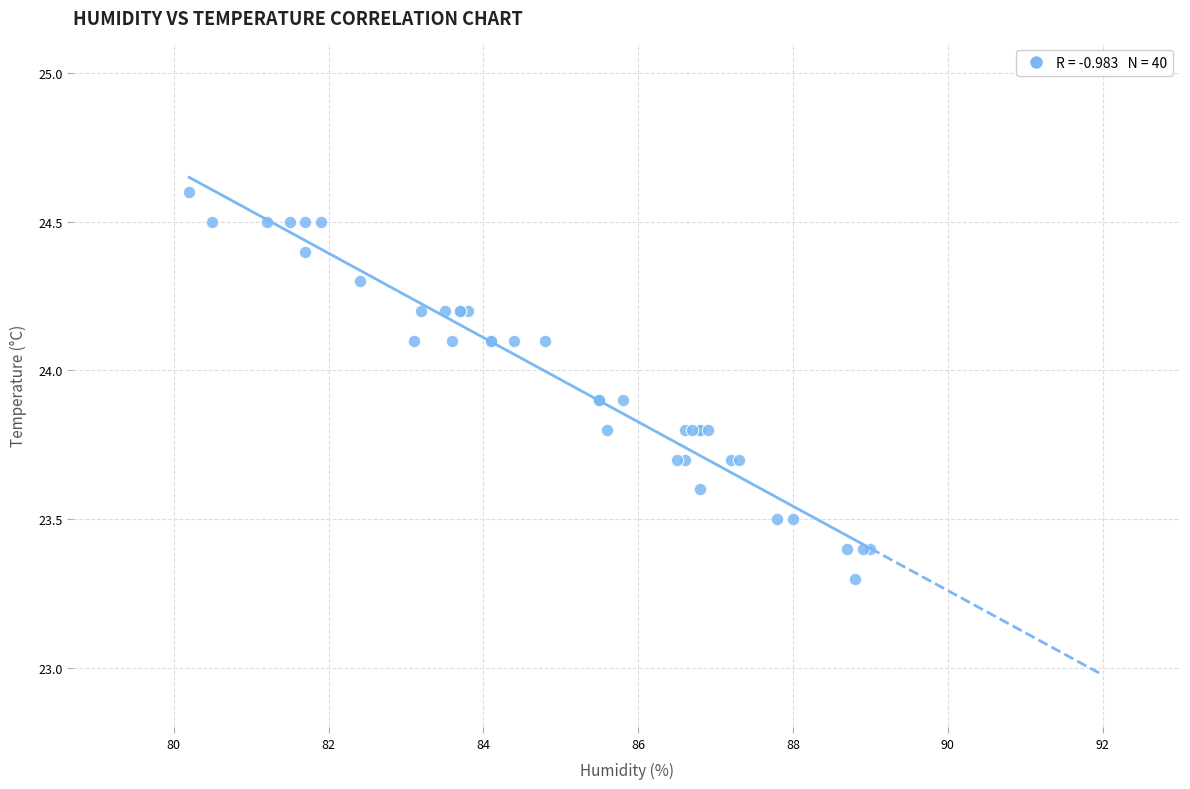

What Y value in the scatter plot is closest to 23?

23.3